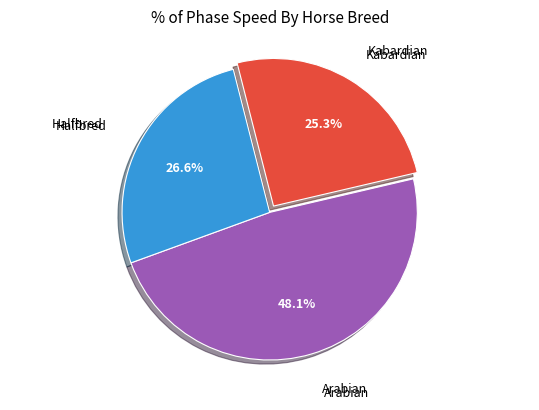

Count the number of slices in the pie.

3